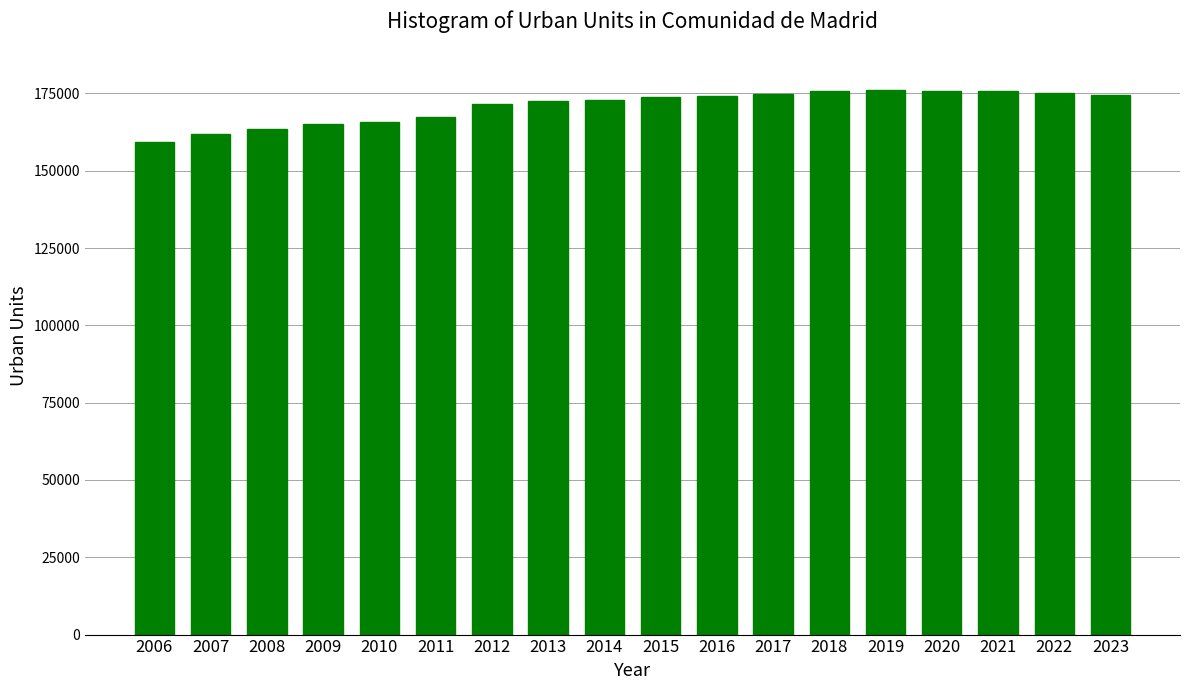

What is the sum of all values?

3075858